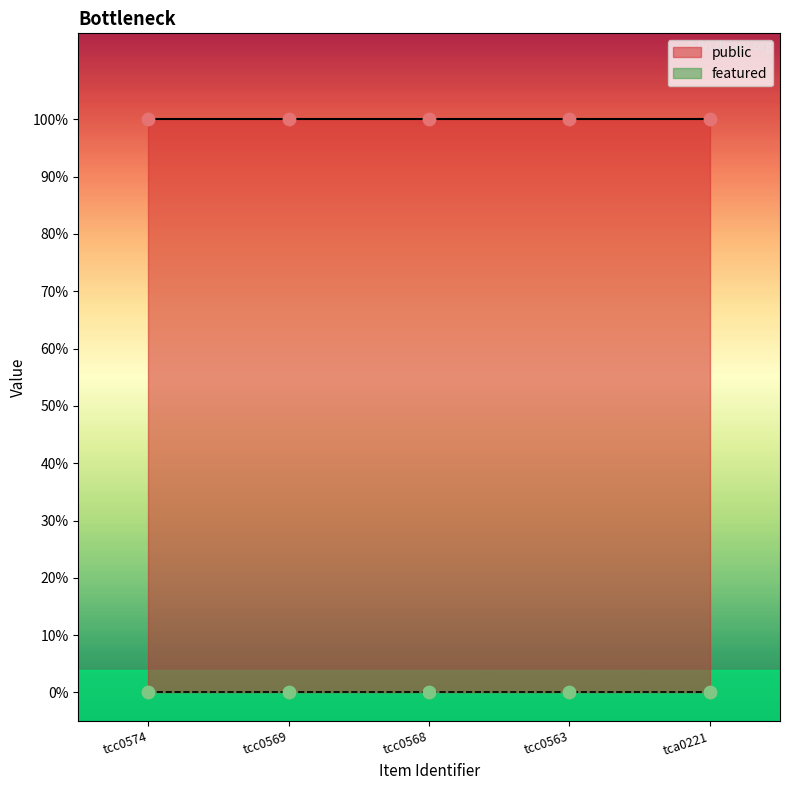

What are all the series names shown in the legend?

public, featured